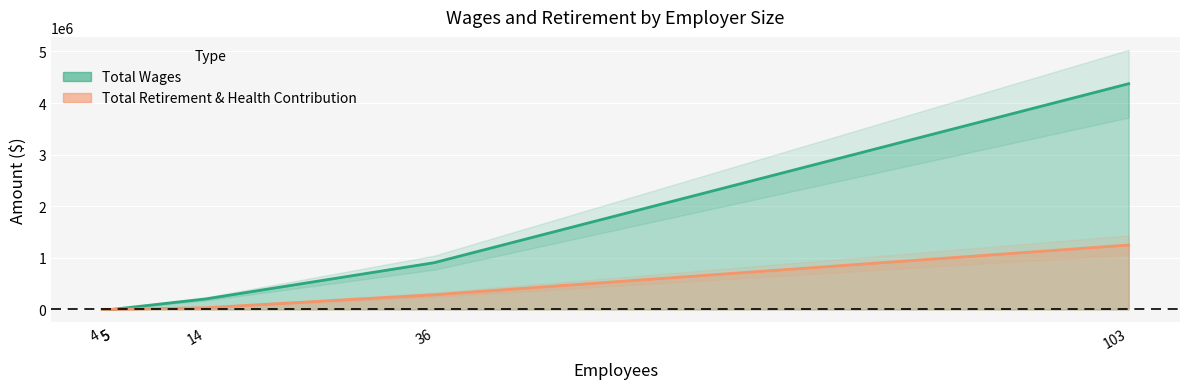

Rank the series by their average value, from lowest to highest.

Total Retirement & Health Contribution, Total Wages